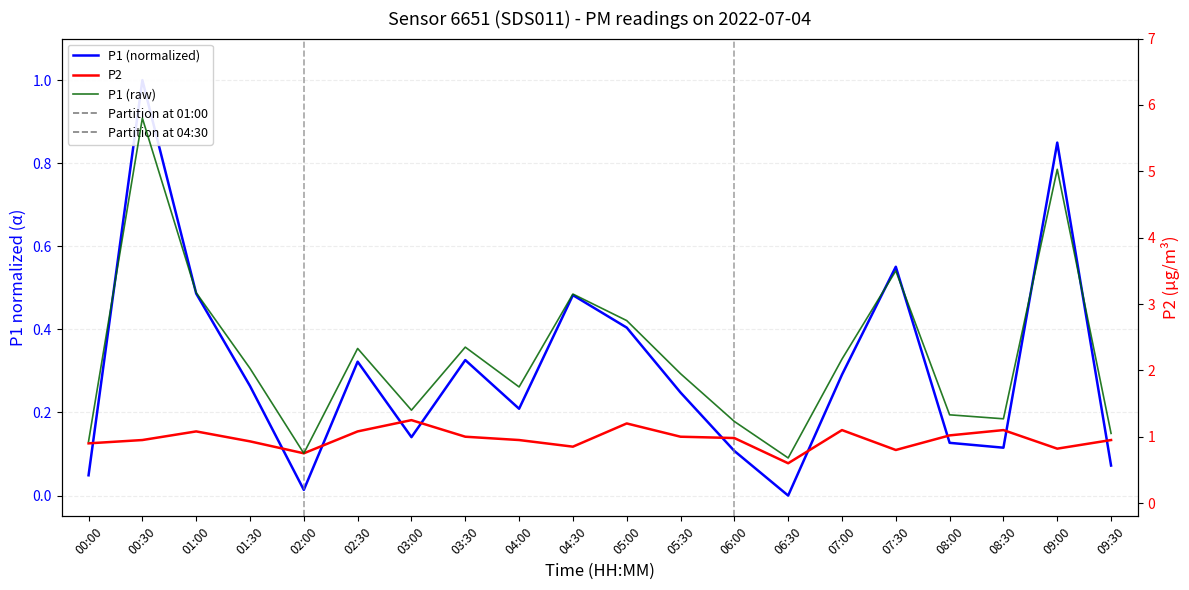

What is the label of the 12th point from the right?

04:00